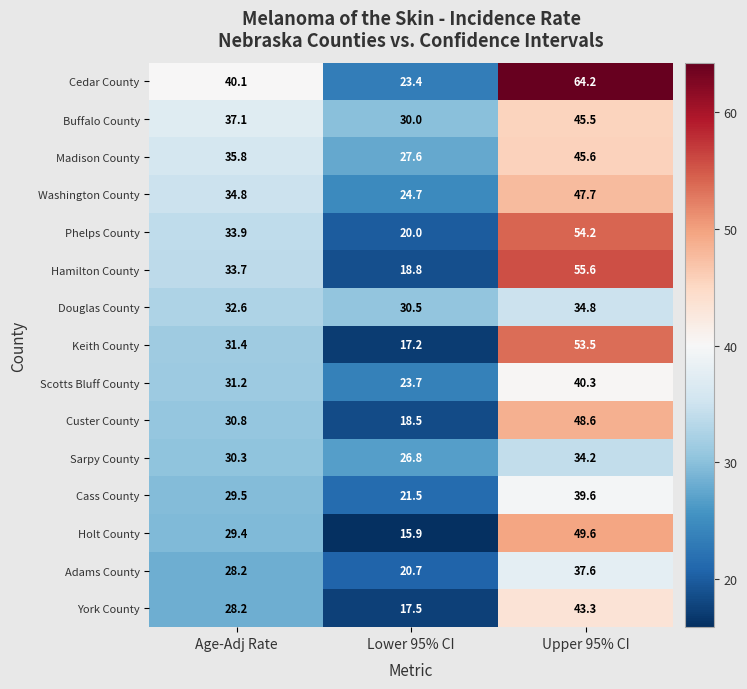

How many distinct data groups are displayed?

15